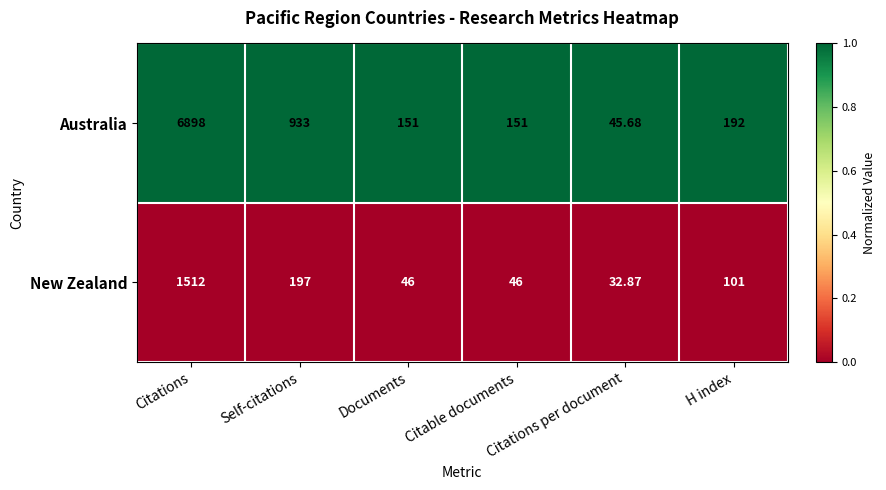

What is the difference between the highest and lowest values at Citable documents?

105.0